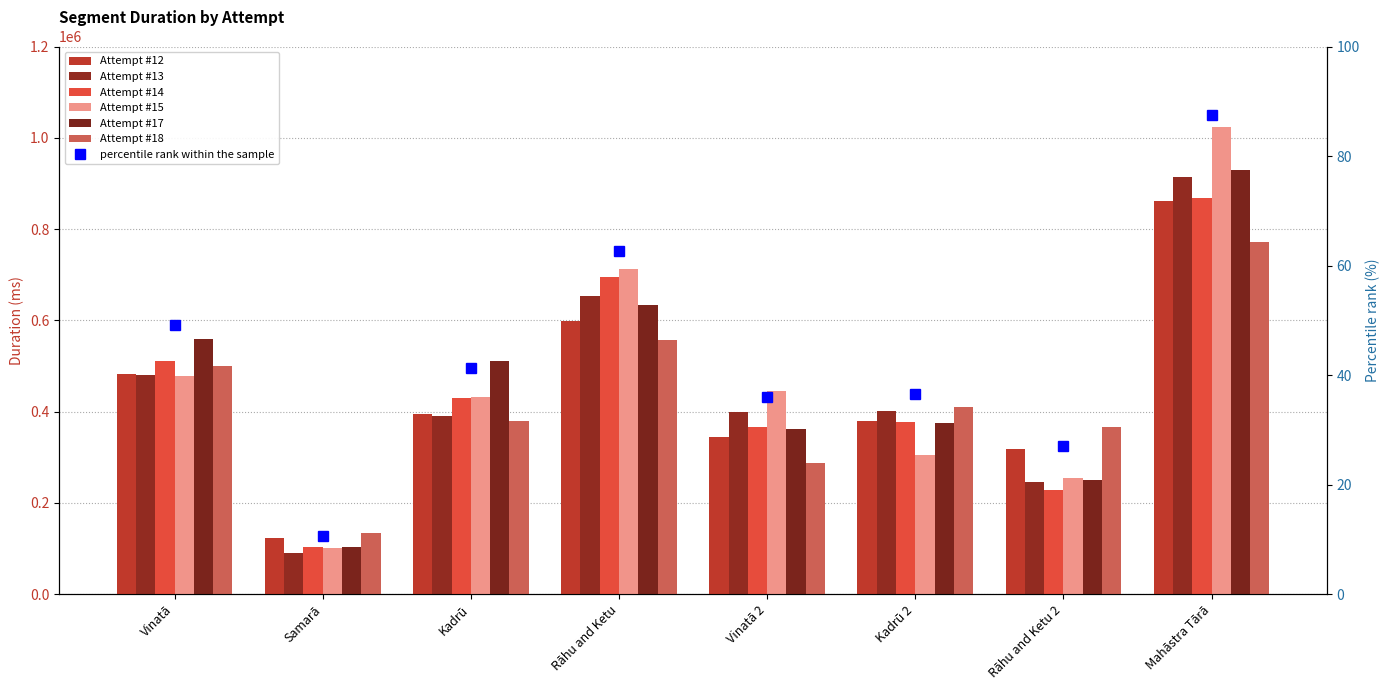

True or false: Attempt #18 has a value of 151442 at Kadrū 2.

False